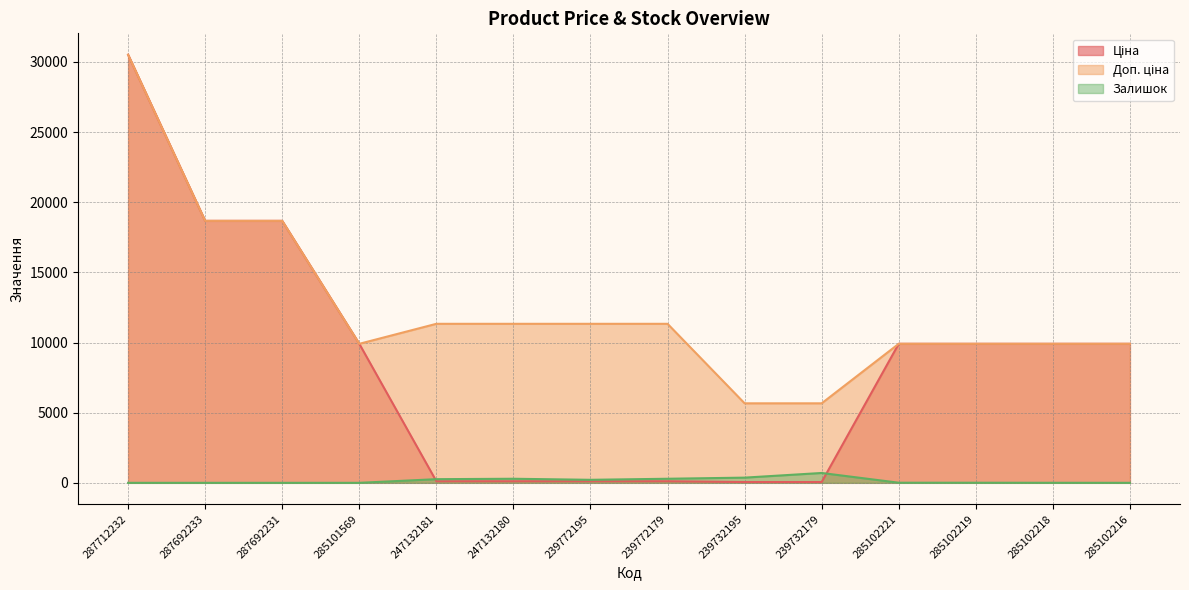

What is the label of the 13th point from the left?

285102218